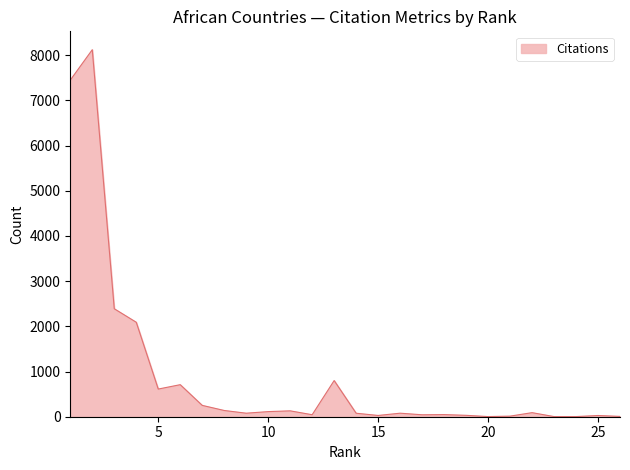

What is the difference between the maximum and minimum values?

8118